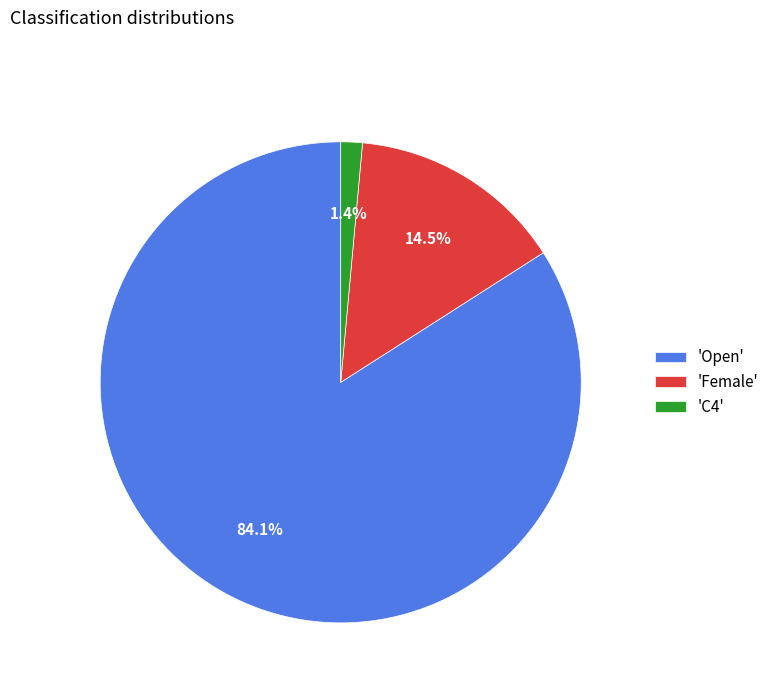

Which category has the smallest portion of the pie?

'C4'